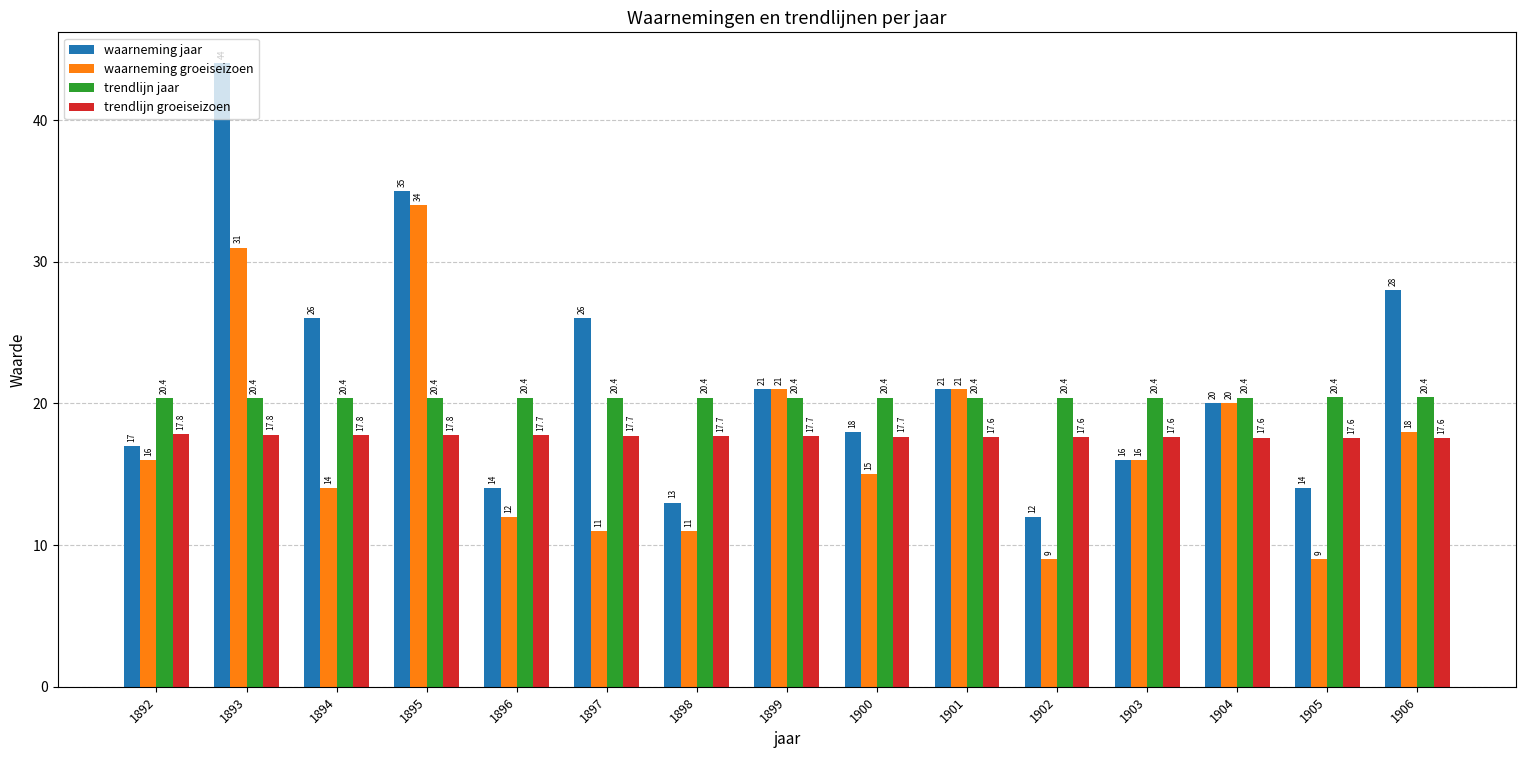

What is the sum of all trendlijn groeiseizoen values?

265.3